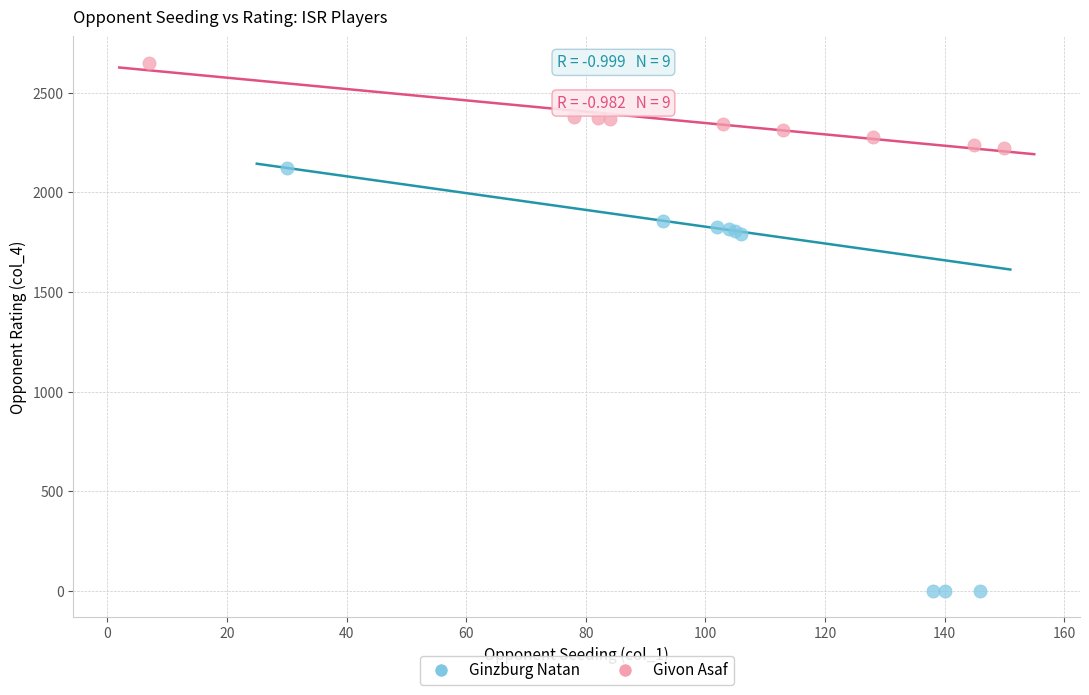

Which series contains the lowest Y value?

Ginzburg Natan